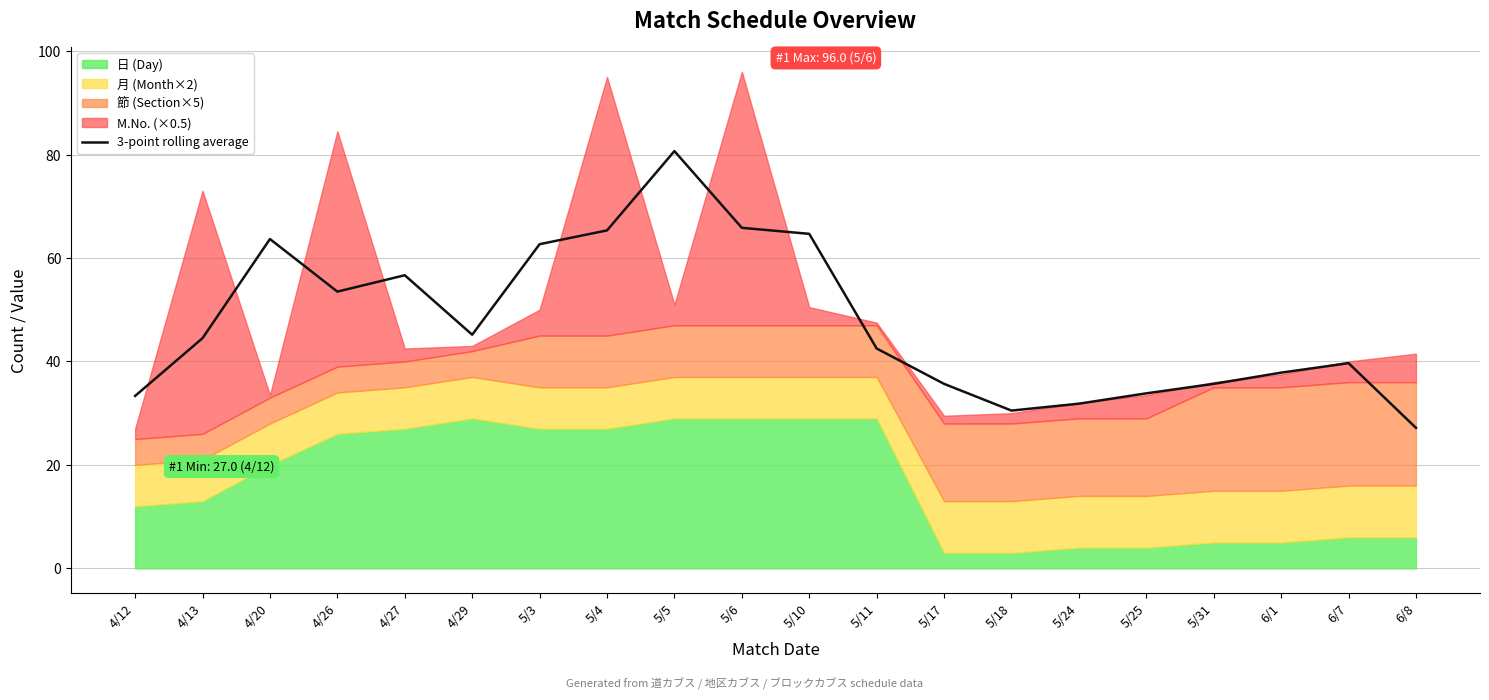

At which category does the data reach its first local peak?

4/20